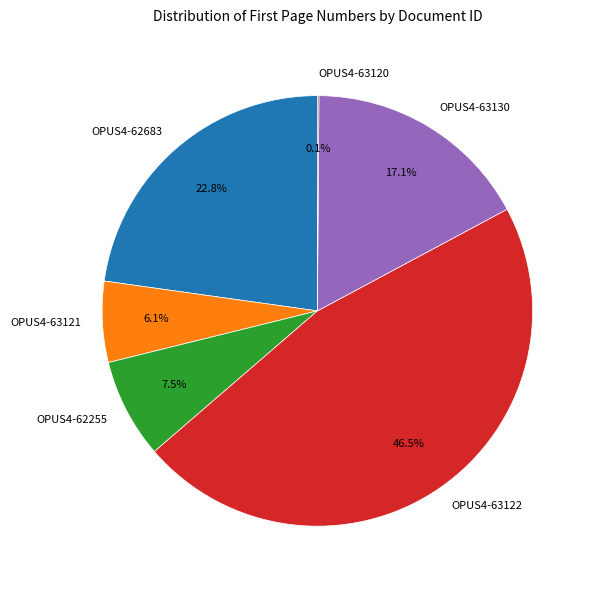

Between OPUS4-62255 and OPUS4-63121, which is larger?

OPUS4-62255